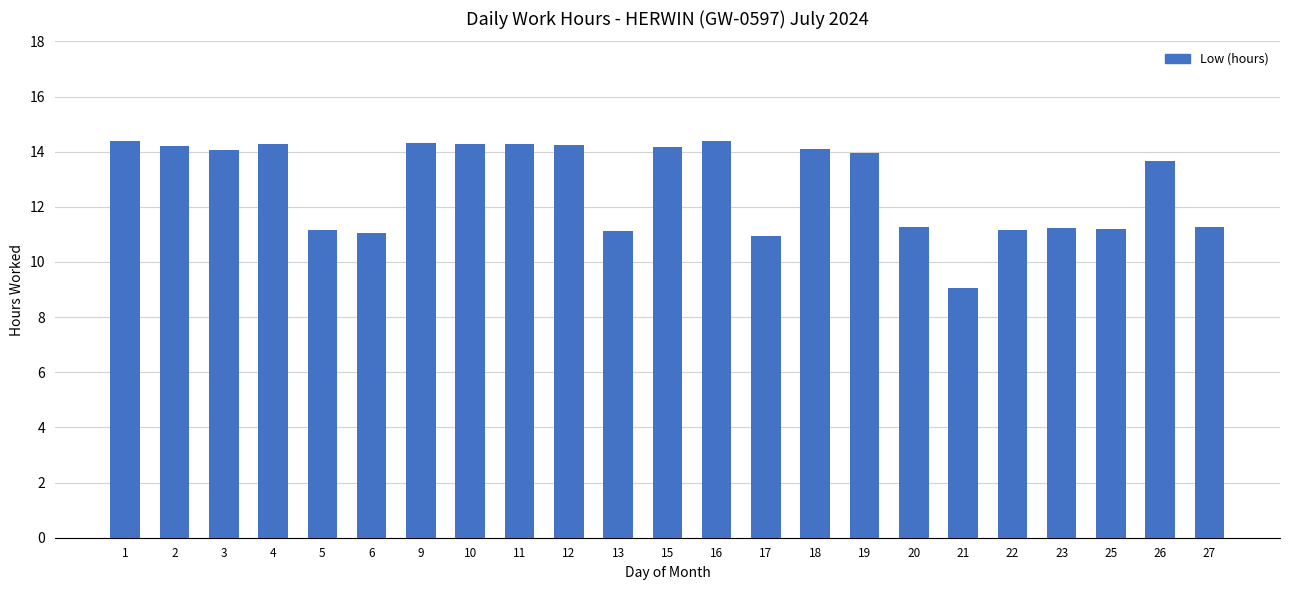

What is the smallest value displayed?

9.1